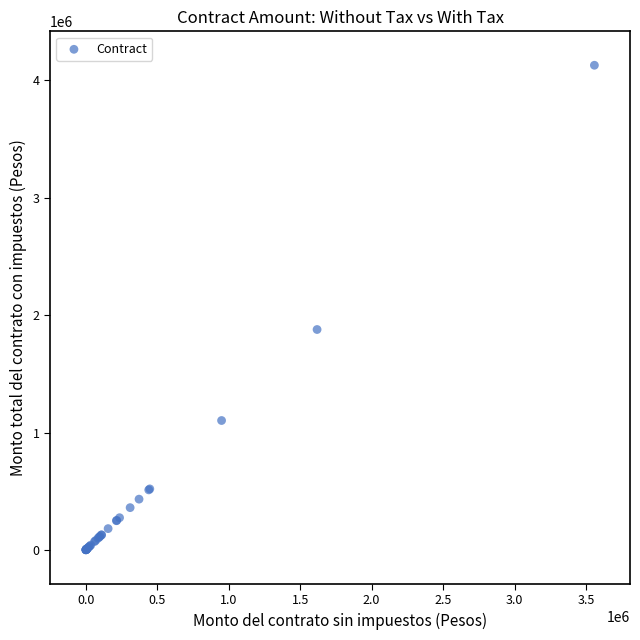

What Y value in the scatter plot is closest to 2064133?

1877344.8